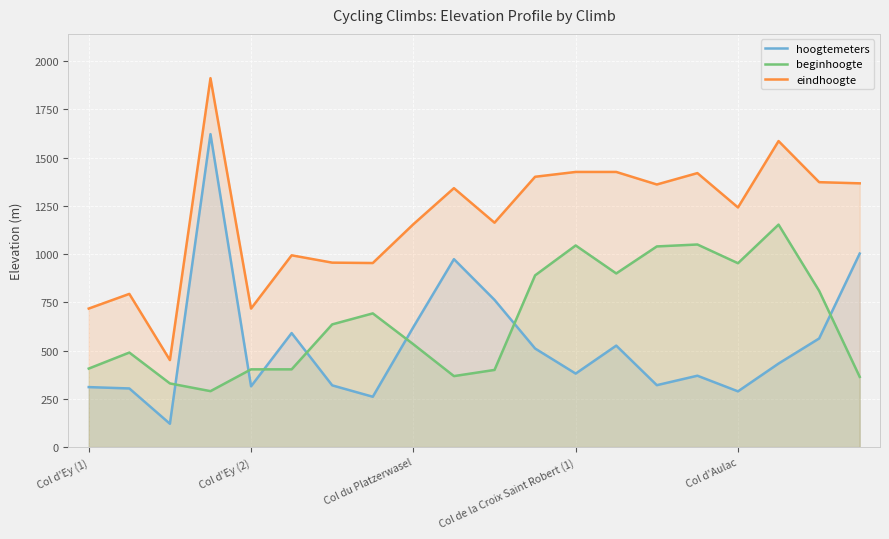

What is the value of the beginhoogte point at the 3rd from the left?

330